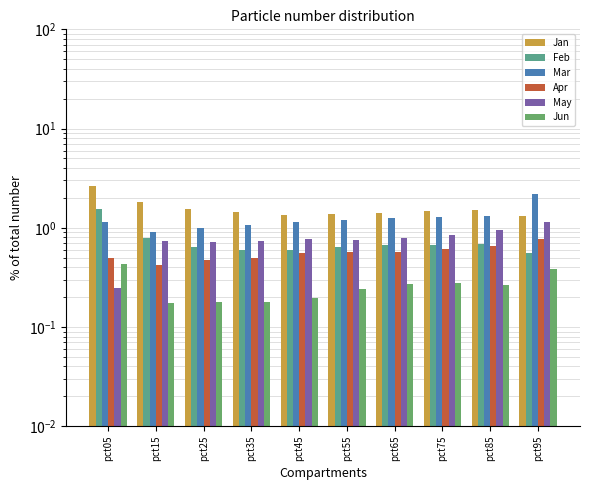

Which series has the largest range (max minus min)?

Jan